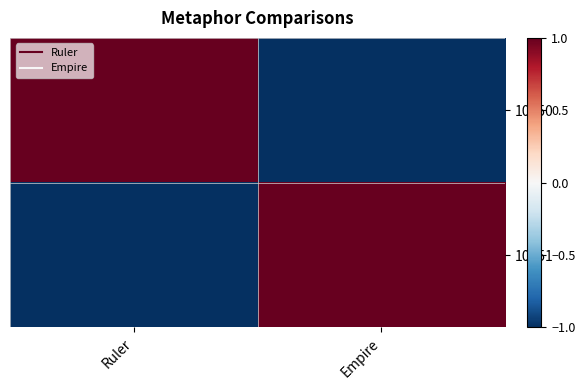

What is the spread (max minus min) of values at Ruler?

2